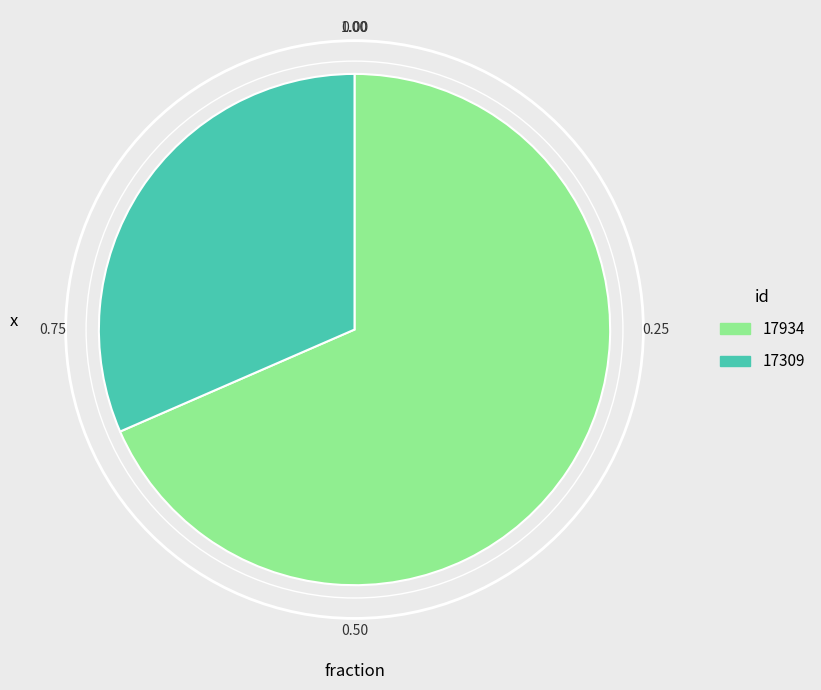

Do 17309 and 17934 together represent more than half of the pie?

Yes